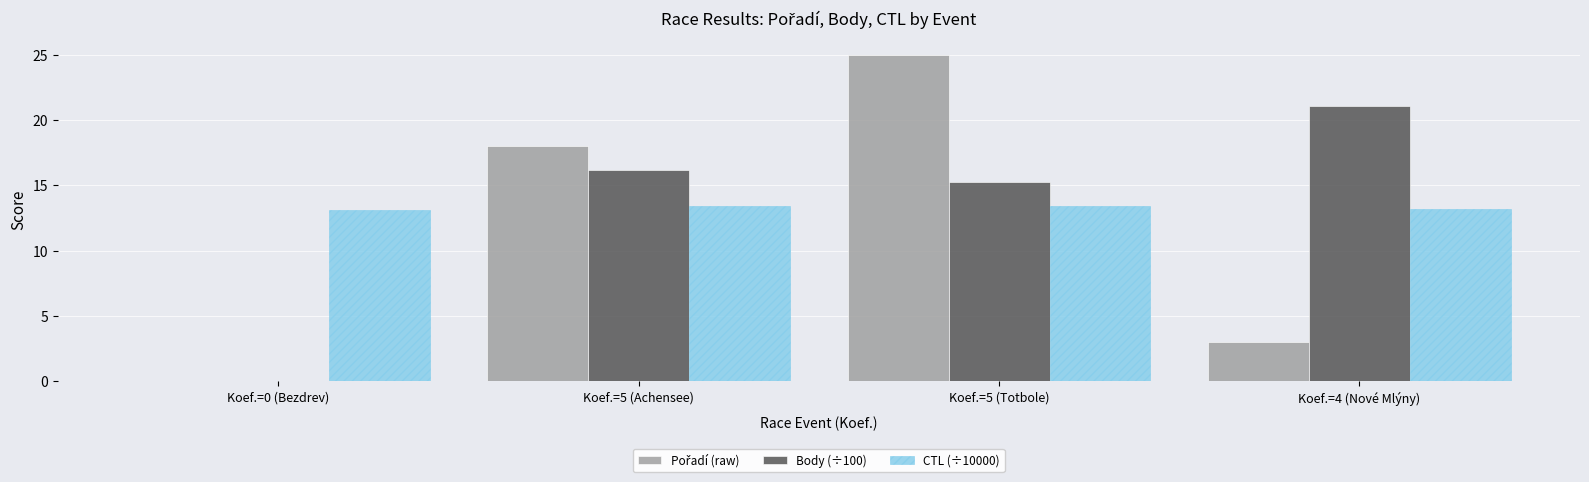

Which label corresponds to the largest value in the chart?

Koef.=5 (Totbole)